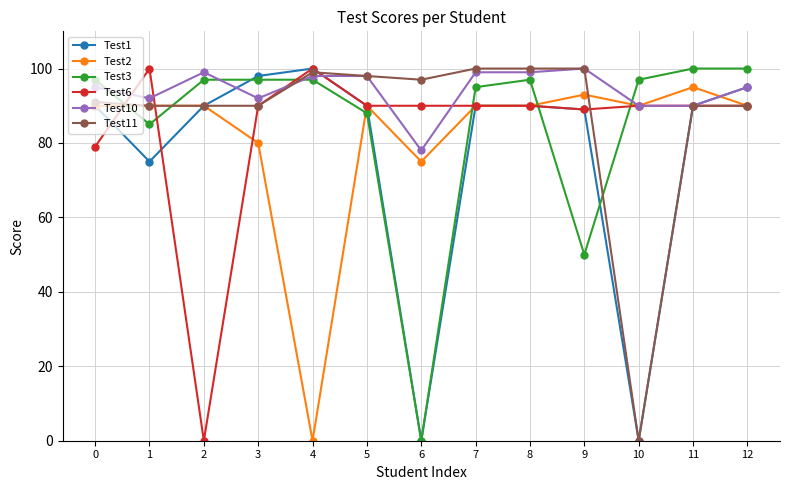

How many times do Test3 and Test2 cross each other?

6